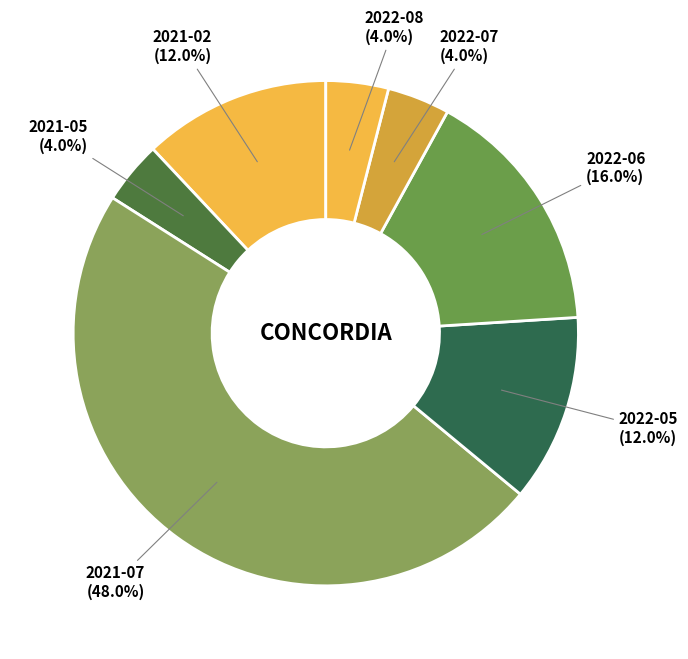

Count the number of slices in the pie.

7